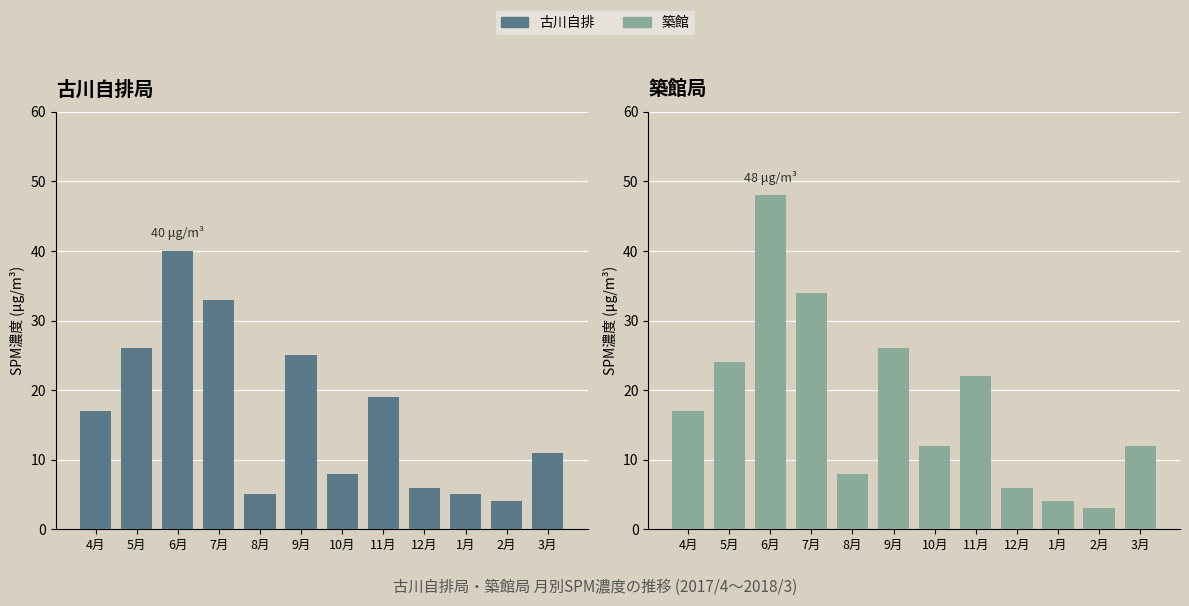

What is the sum of all 築館 values?

216